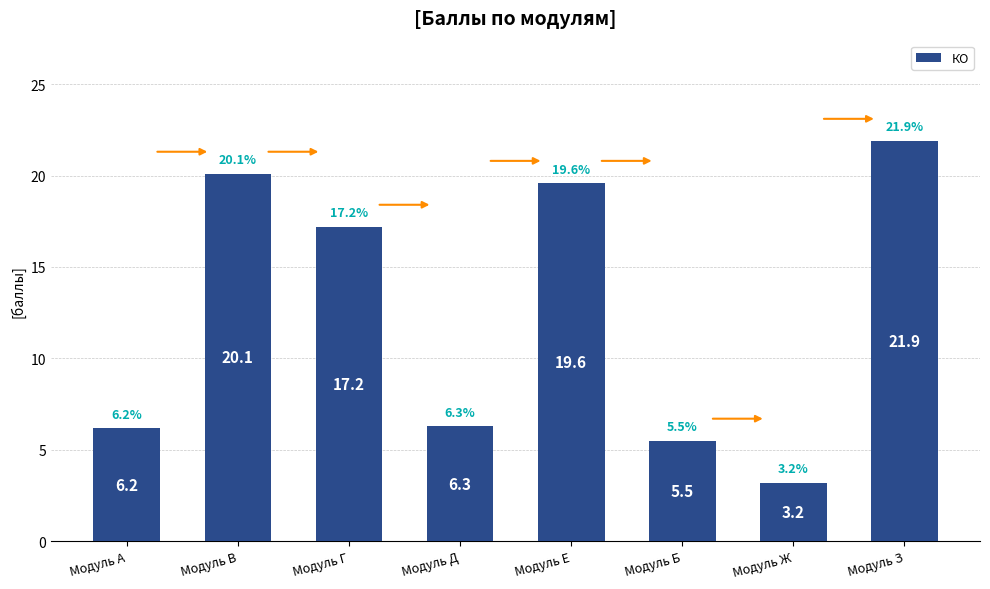

Reading left to right, list all the values displayed in this chart.

6.2	20.1	17.2	6.3	19.6	5.5	3.2	21.9